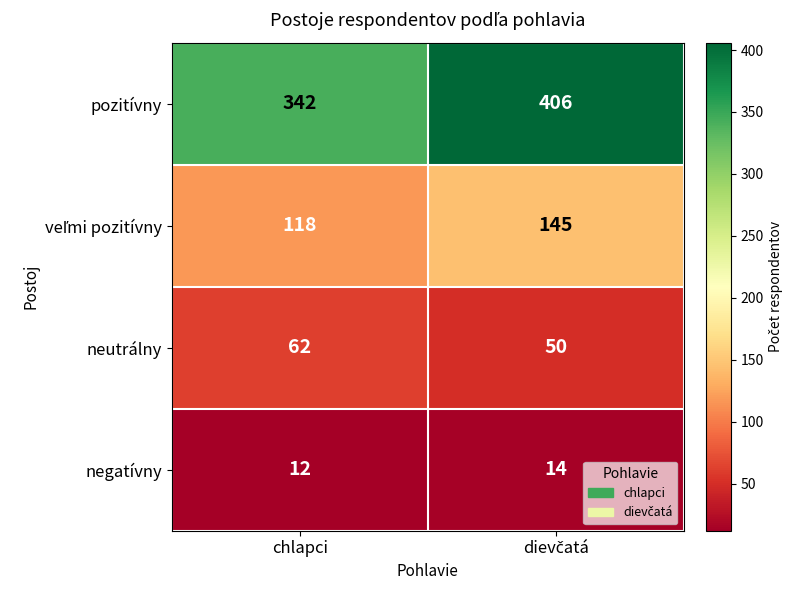

What is the greatest value displayed?

406